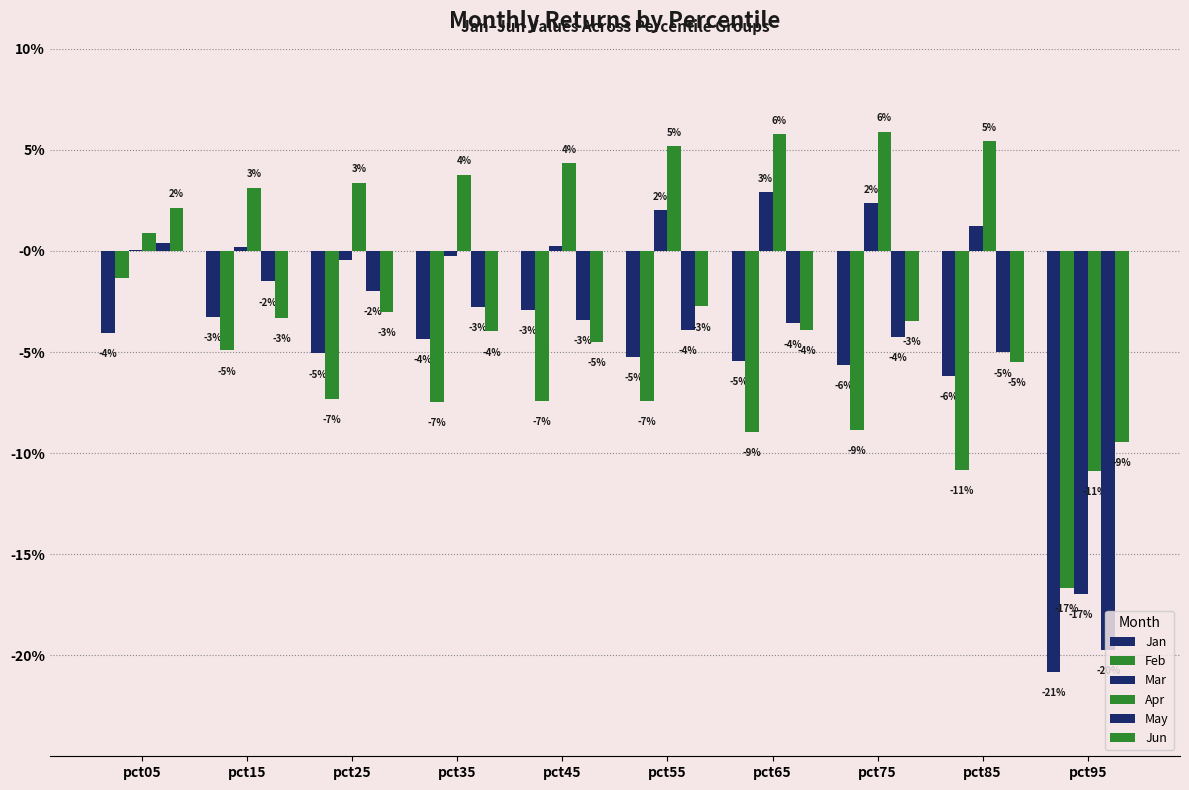

Does the chart contain stacked bars?

No